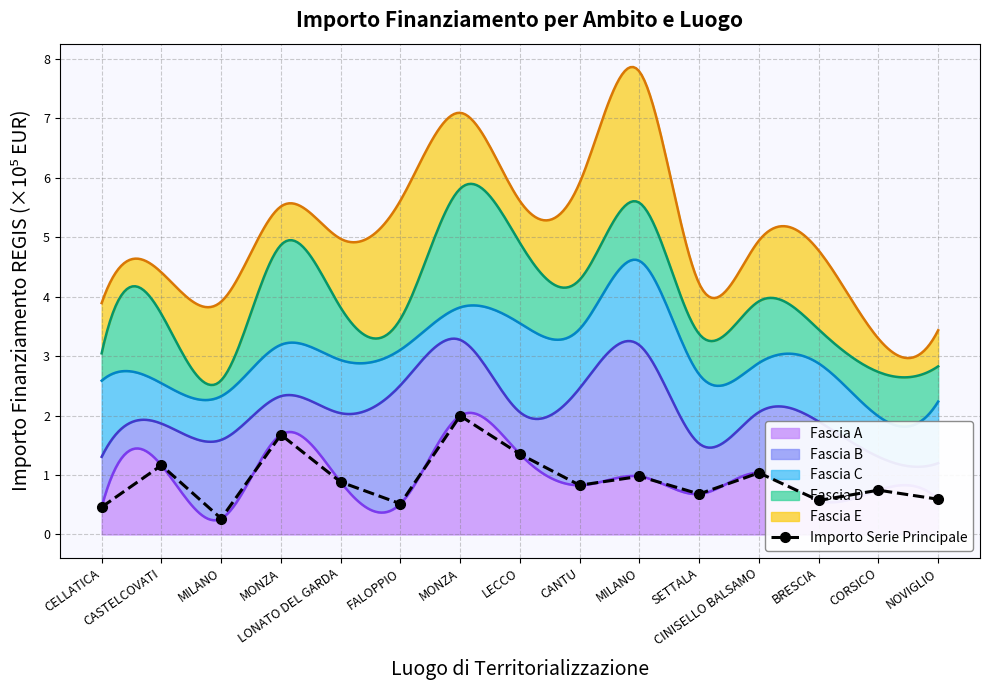

At which label is the value closest to 1?

MILANO